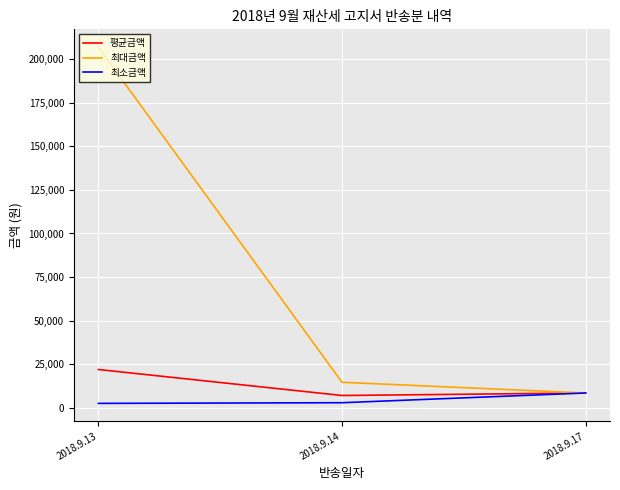

Which series has the widest spread of values?

최대금액